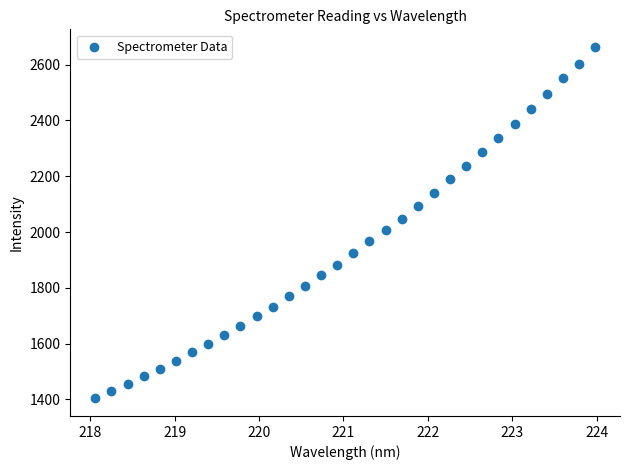

What is the range of Y values (max minus min)?

1260.5